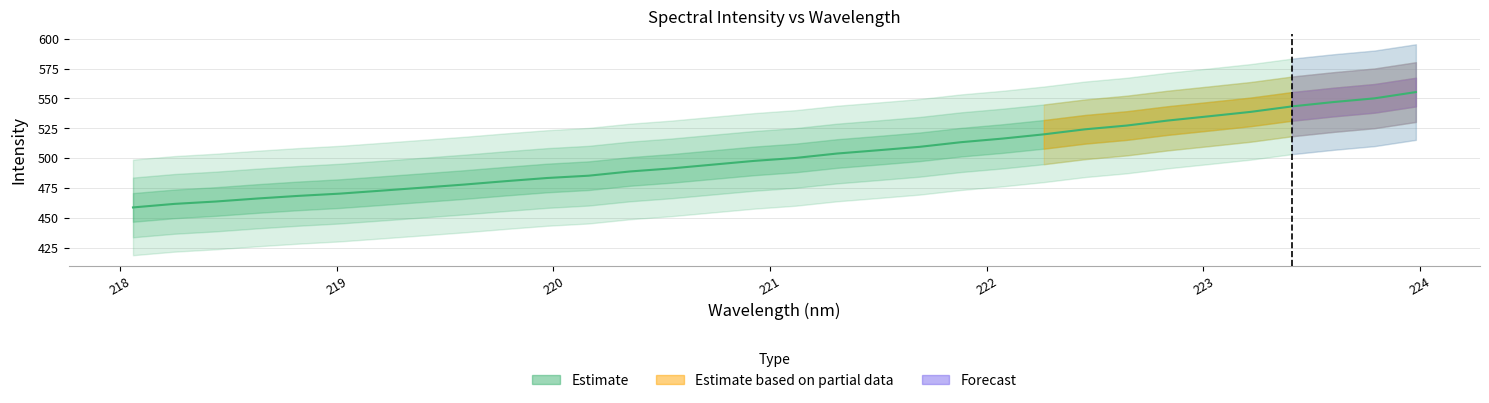

Does the chart display data point markers on the line(s)?

No